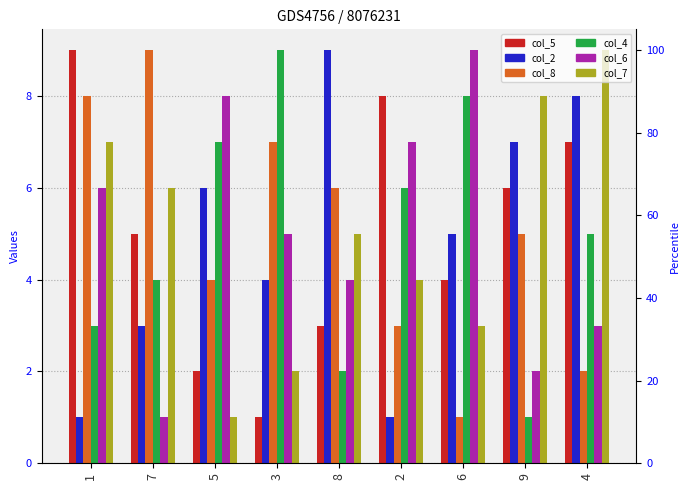

How many distinct data groups are displayed?

6